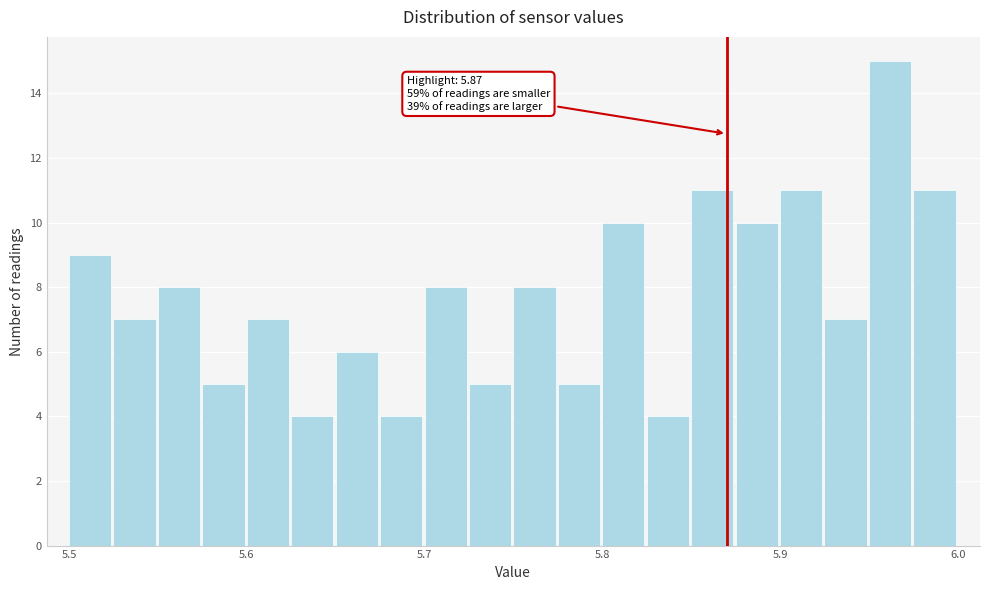

Around what value on the x-axis is the tallest bar? Give the approximate position of its centre, as read against the axis.

5.96